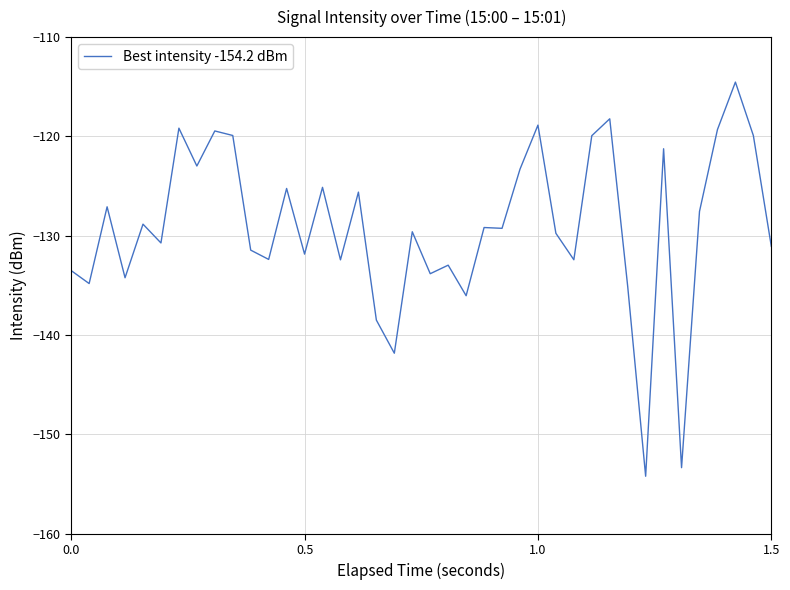

What is the difference between the maximum and minimum values?

39.7